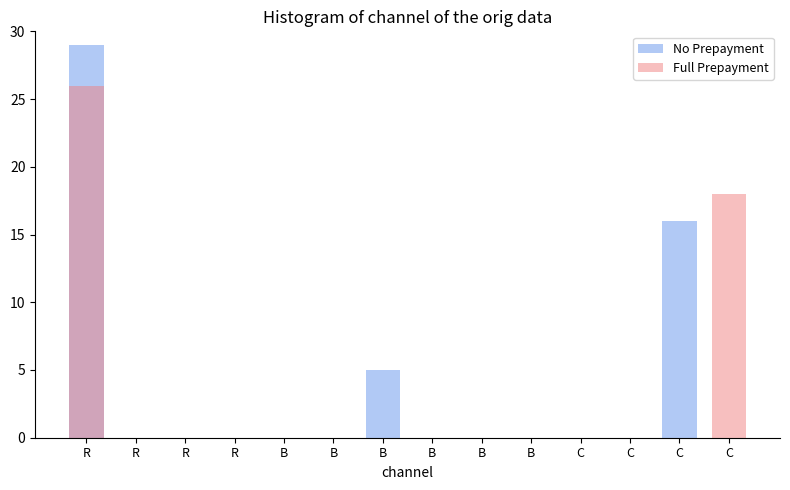

Count the number of data series in this chart.

2